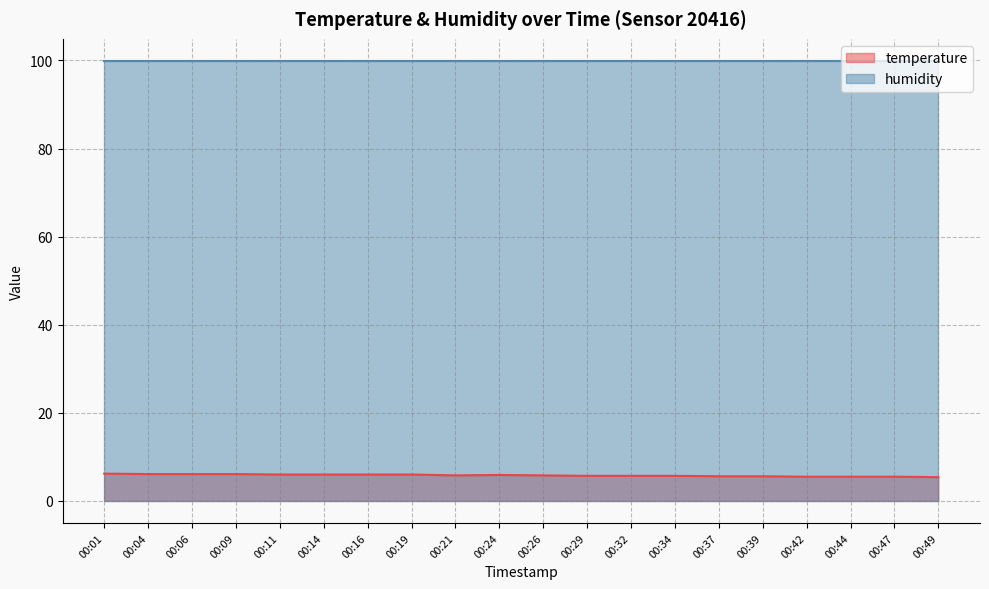

Rank the categories by value from lowest to highest.

00:49, 00:42, 00:44, 00:47, 00:37, 00:39, 00:29, 00:32, 00:34, 00:21, 00:26, 00:24, 00:11, 00:14, 00:16, 00:19, 00:04, 00:06, 00:09, 00:01